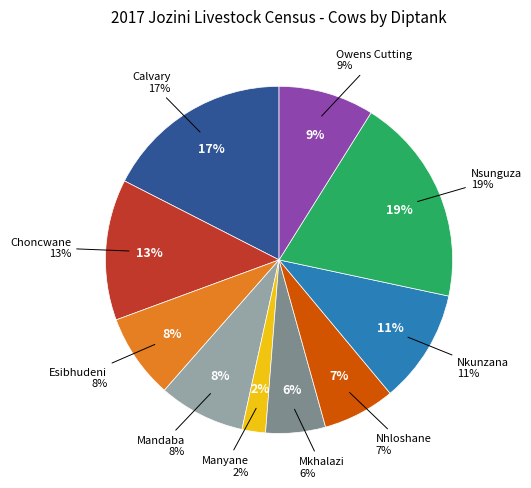

To the nearest percent, what percentage of the pie is Choncwane?

13%